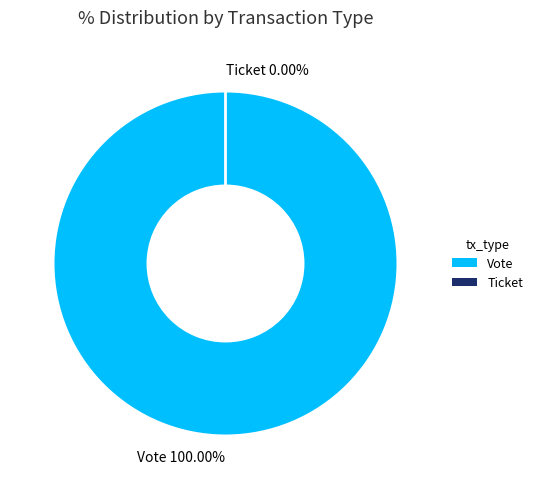

To the nearest percent, what is the difference between the Vote and Ticket slice percentages?

100%